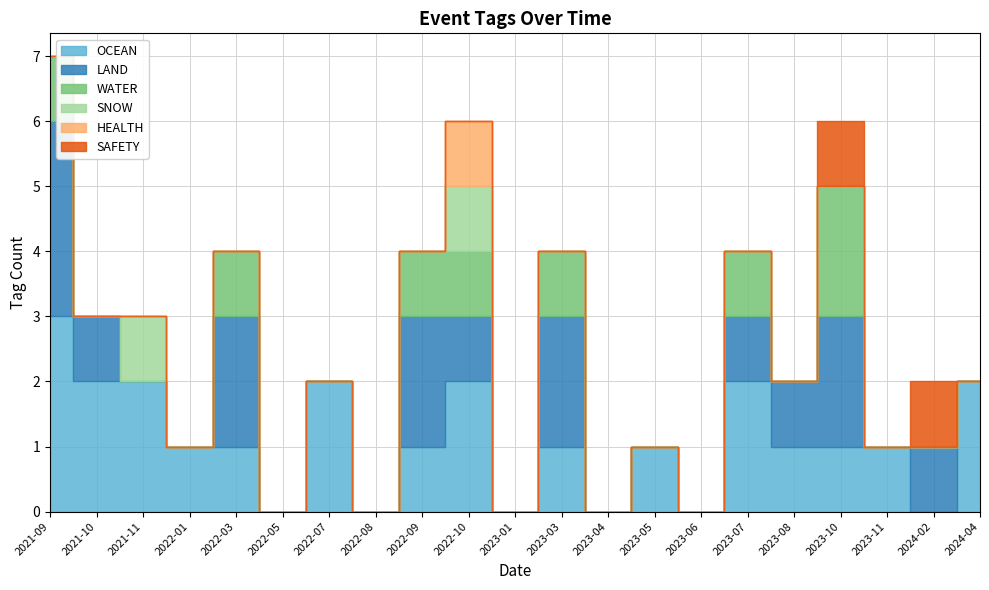

How many OCEAN values are between 0 and 2?

20